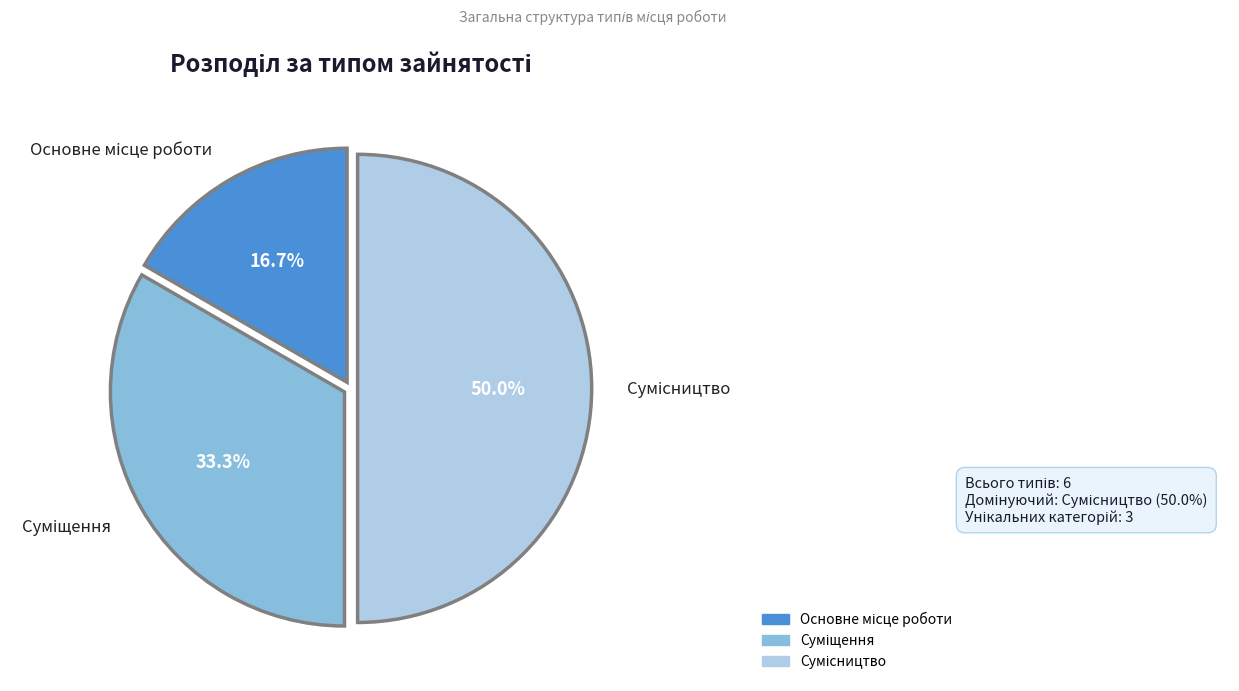

What is the change in value from Суміщення to Сумісництво?

+1